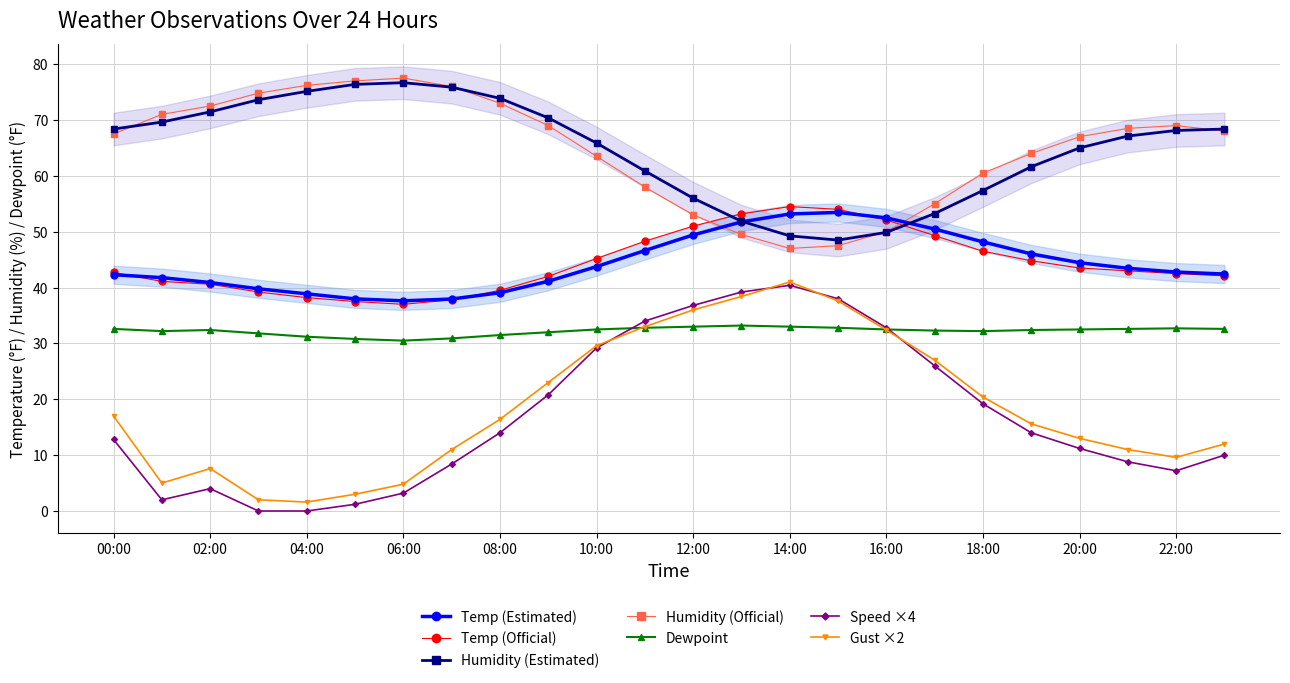

True or false: Humidity (Official) has a value of 76.2 at 04:00.

True